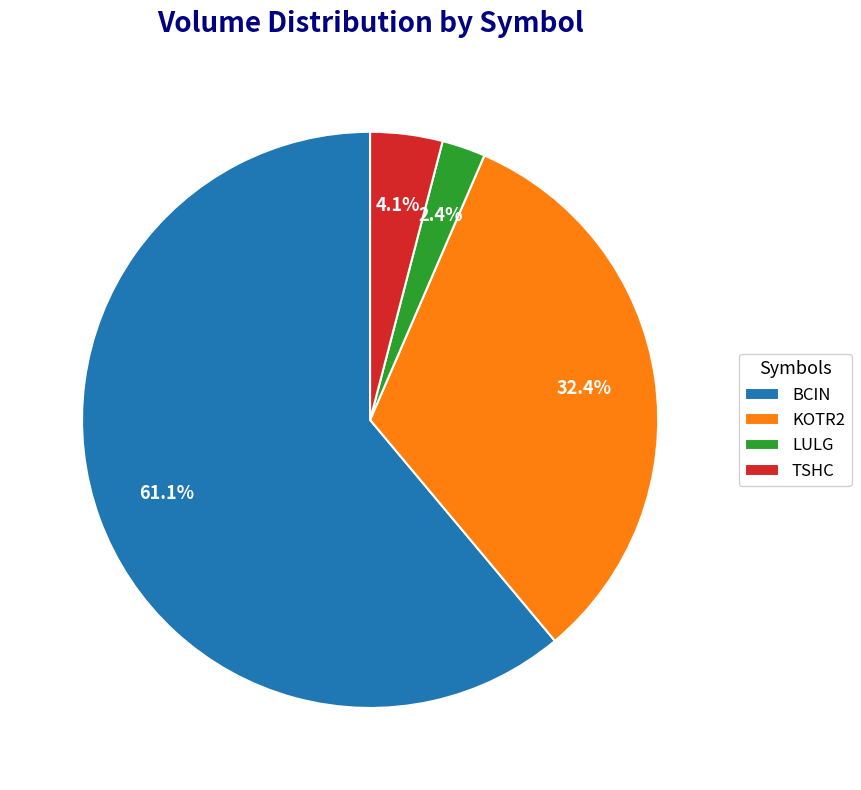

Which slice is the smallest?

LULG